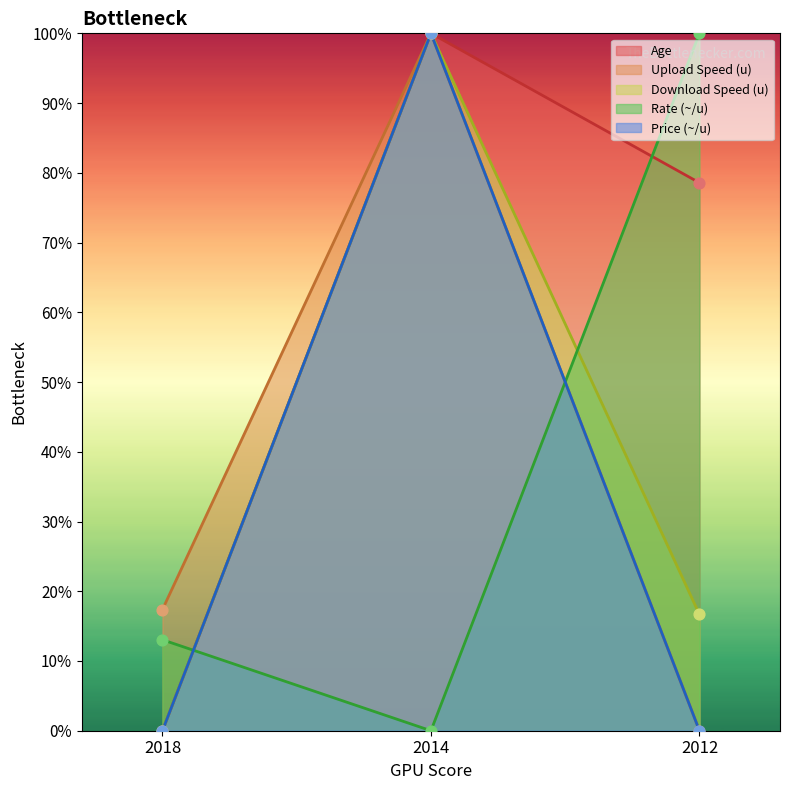

Which series contains the lowest Y value?

Age